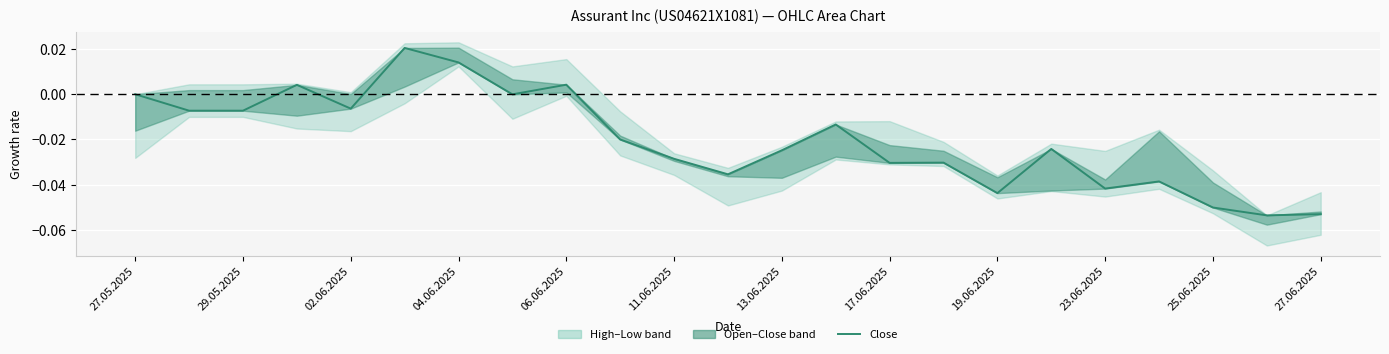

True or false: the data shows -0.0 at 17.

False